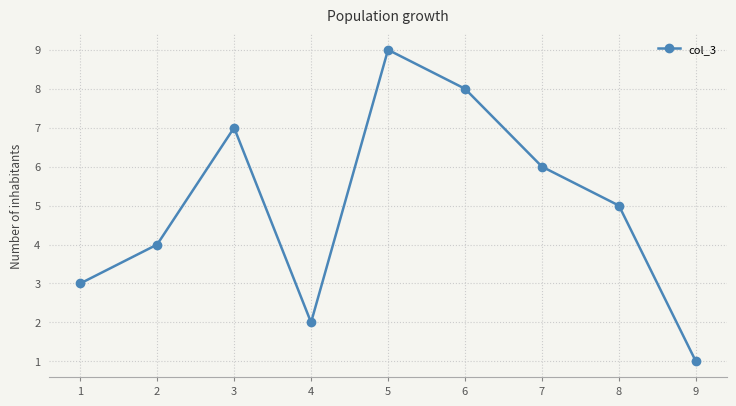

What is the average value?

5